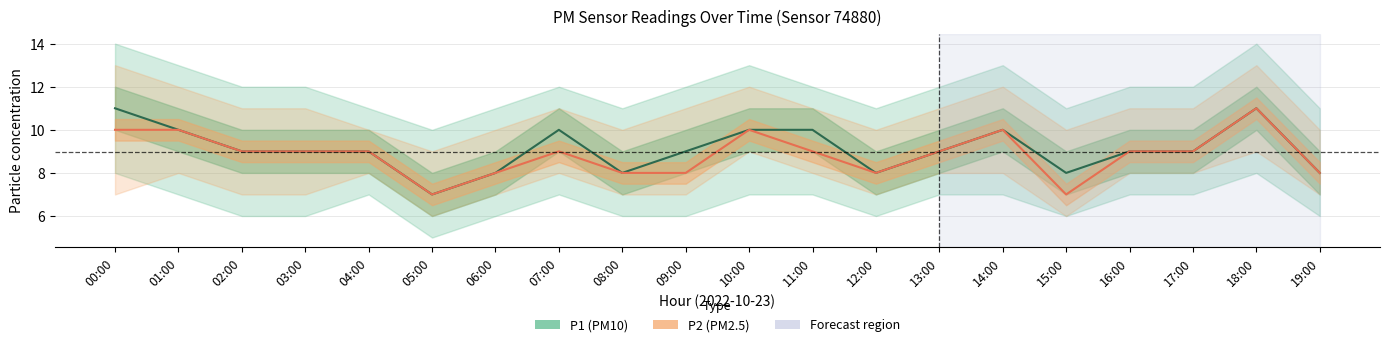

In P2, how many points are lower than both neighbors (excluding endpoints)?

3